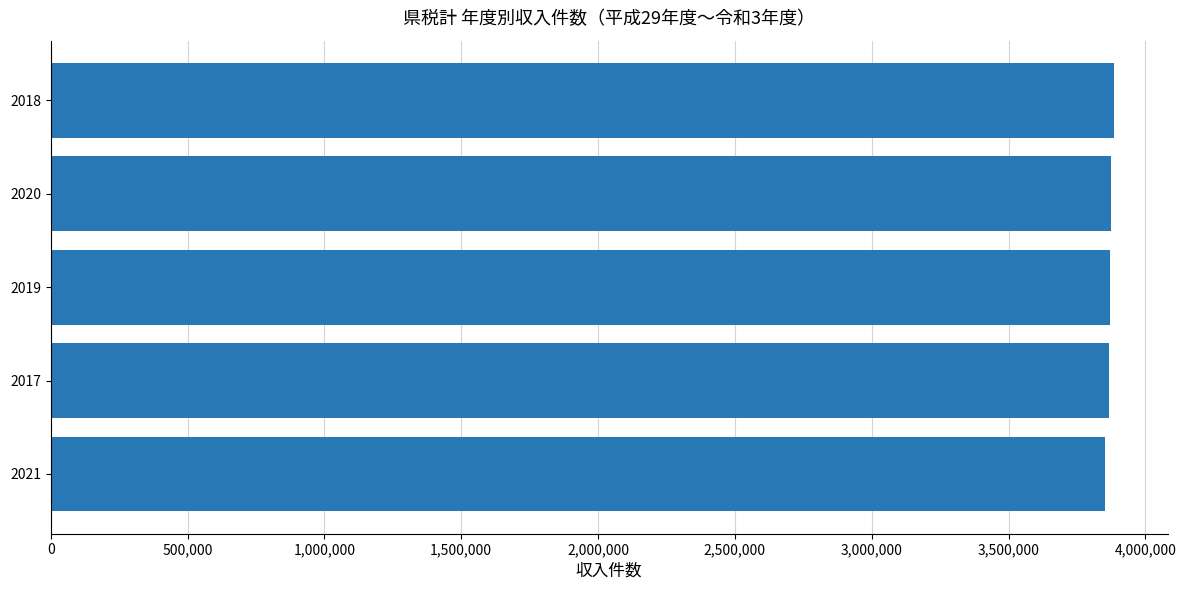

Approximately how many times larger is the value at 2018 compared to 2020?

1.0